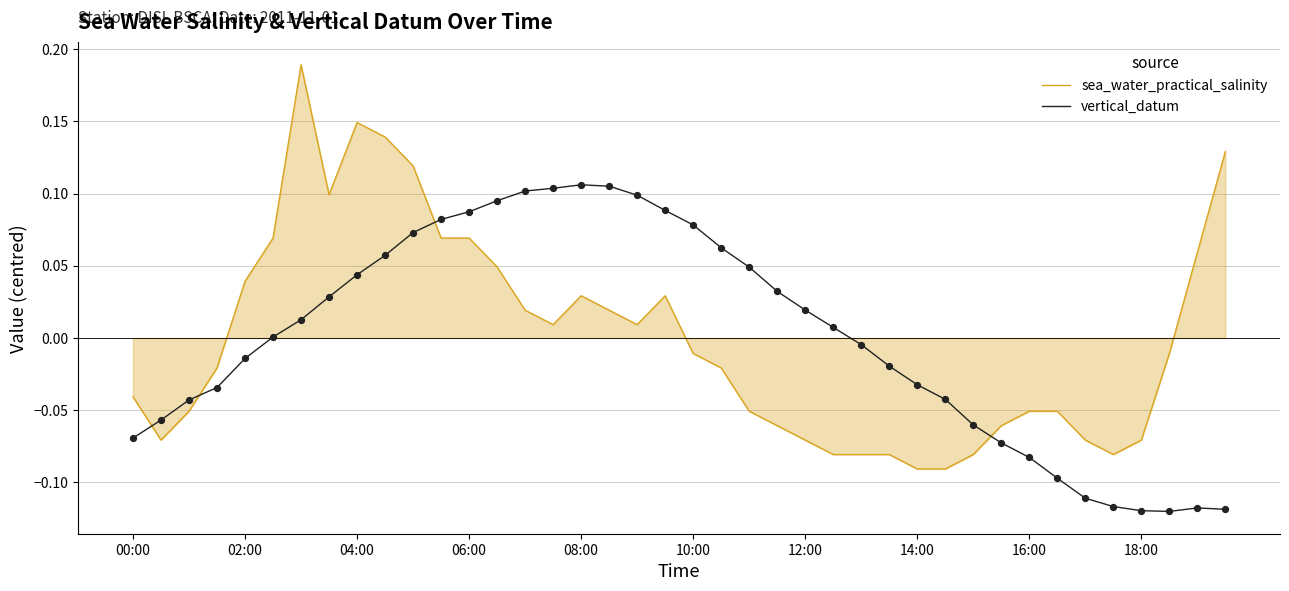

Which series has the largest range (max minus min)?

sea_water_practical_salinity